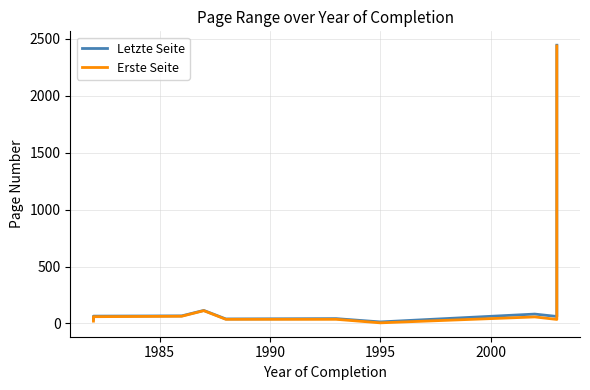

What is the greatest value displayed?

2445